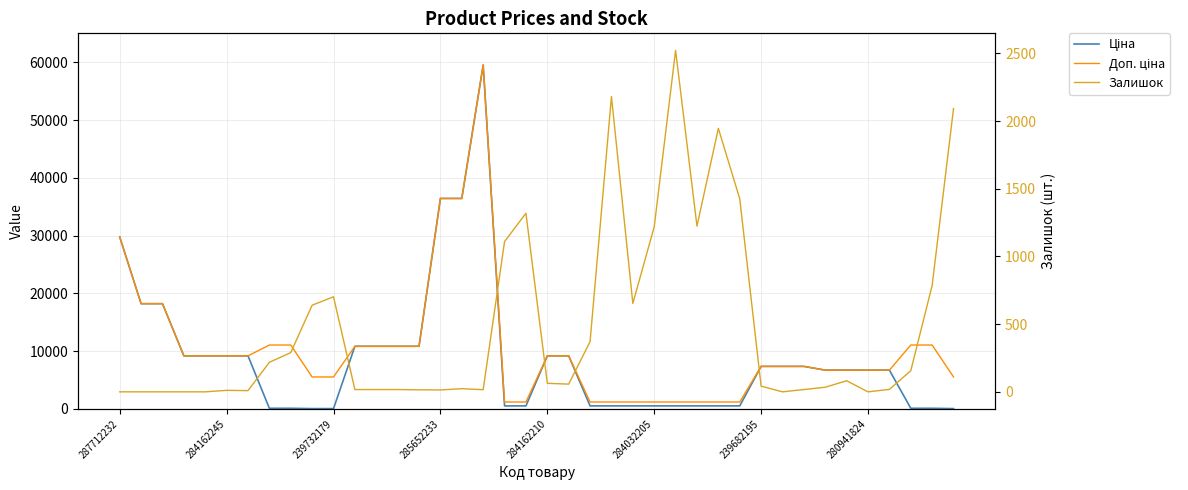

How many categories are shown in the chart?

40